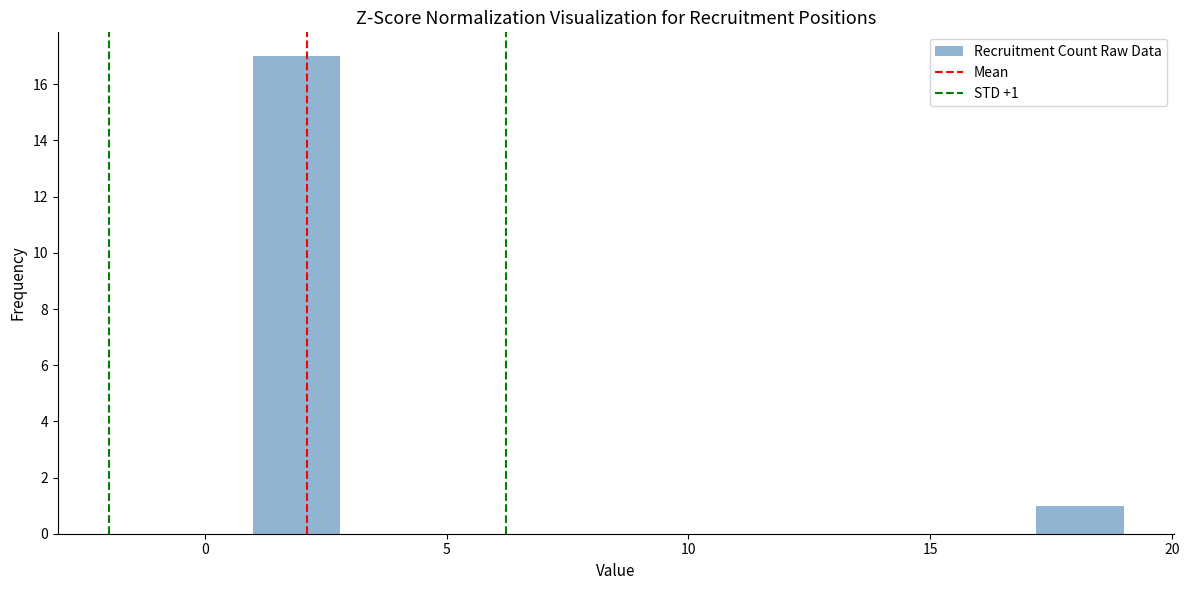

Read against the x-axis, roughly where is the centre of the tallest bar?

2.0